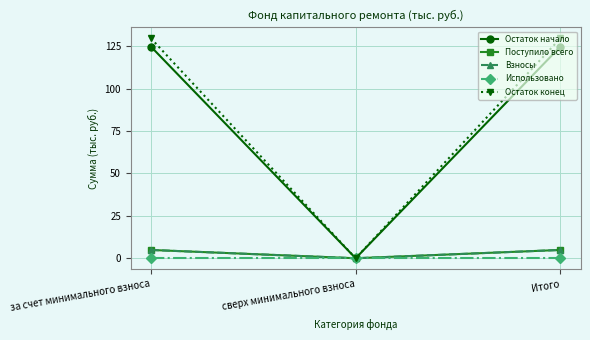

How many lines are shown in the chart?

5